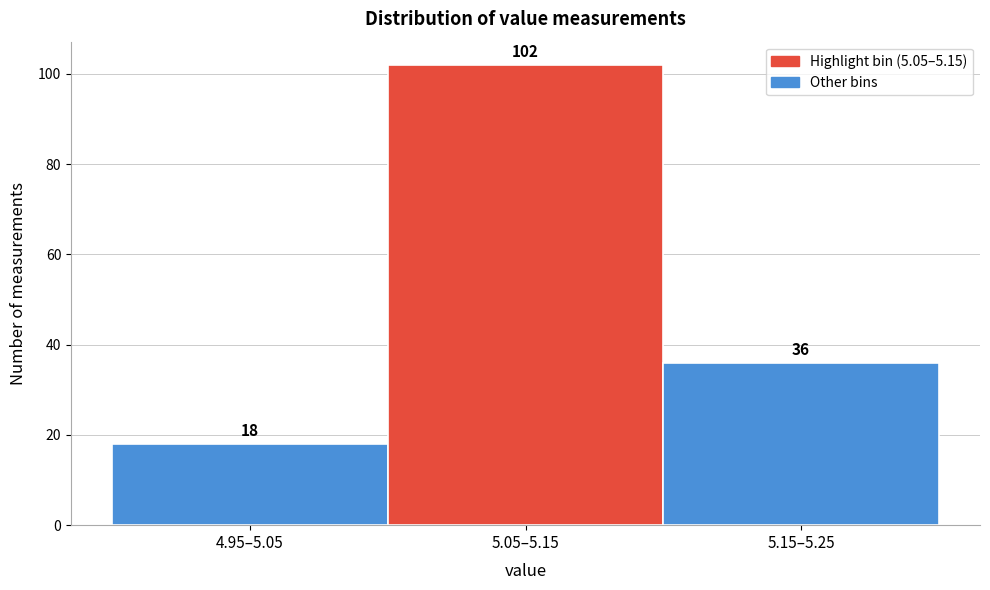

Reading left to right, transcribe all the data shown in this chart.

18	102	36